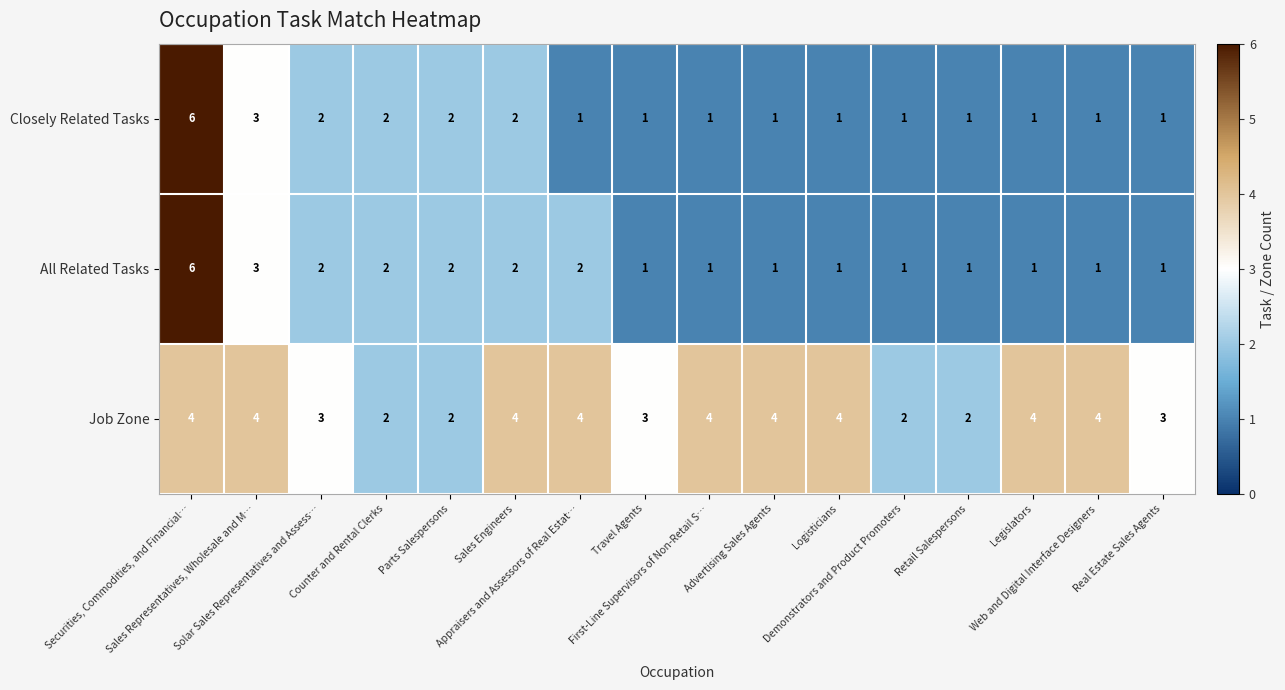

Which series has the largest total across all categories?

Job Zone